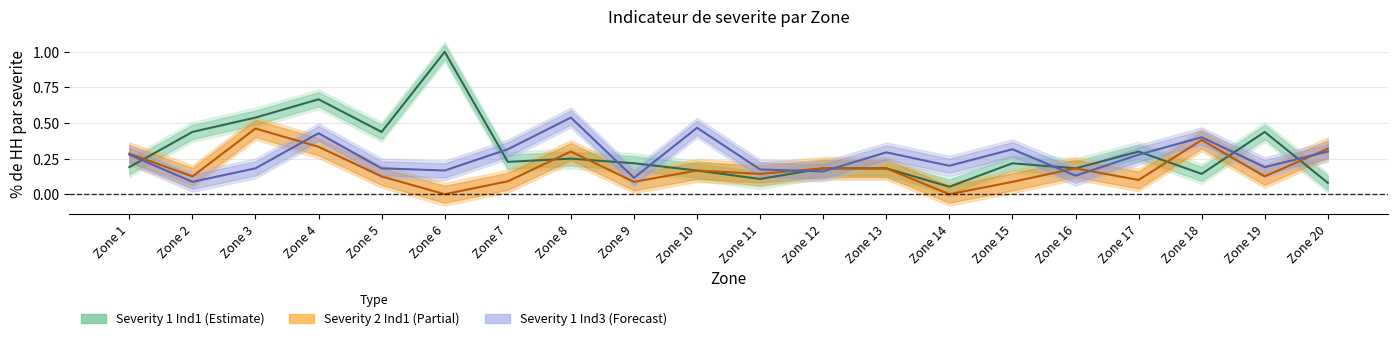

Rank the series by their average value, from highest to lowest.

Severity 1 (Ind1), Severity 1 (Ind3), Severity 2 (Ind1)